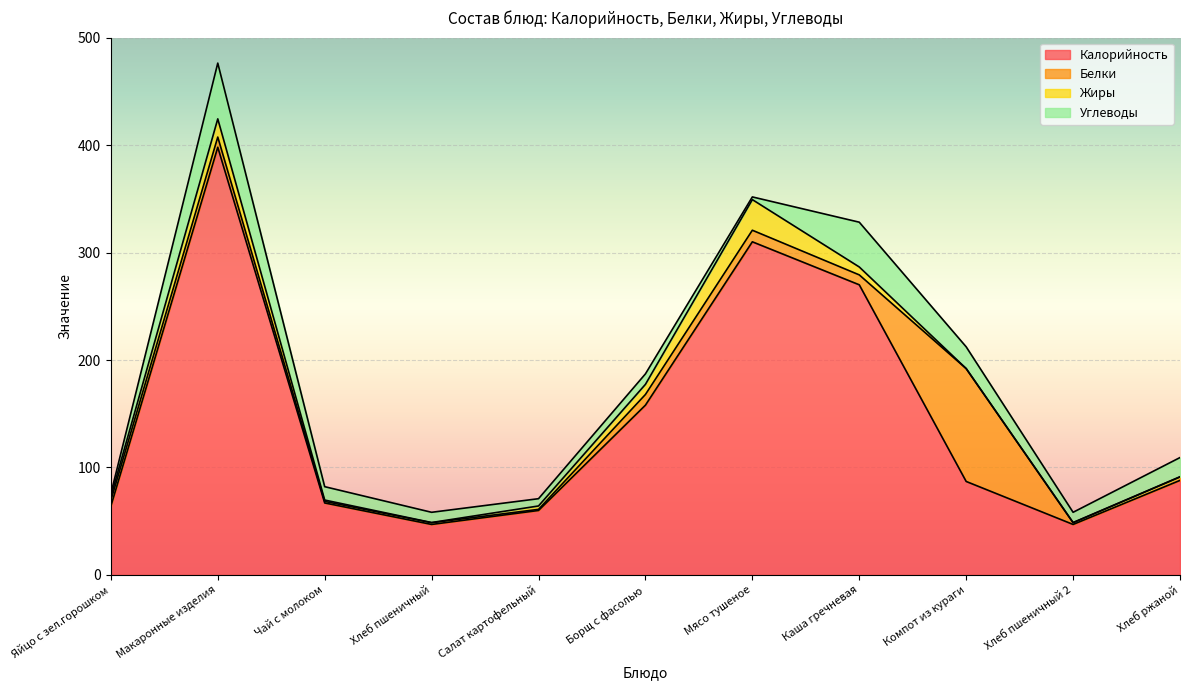

Where does the Жиры series first go above 3?

Яйцо с зел.горошком